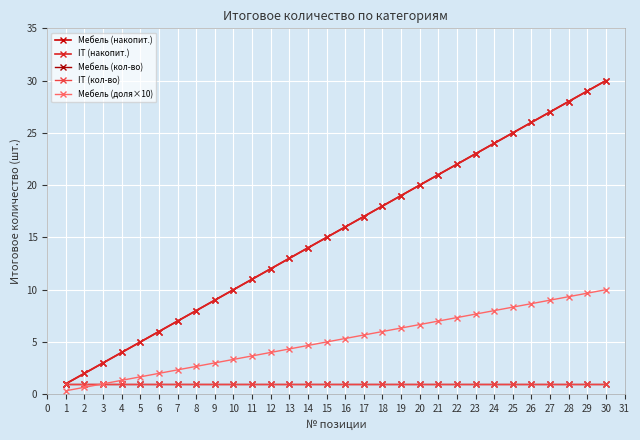

How many lines are shown in the chart?

5